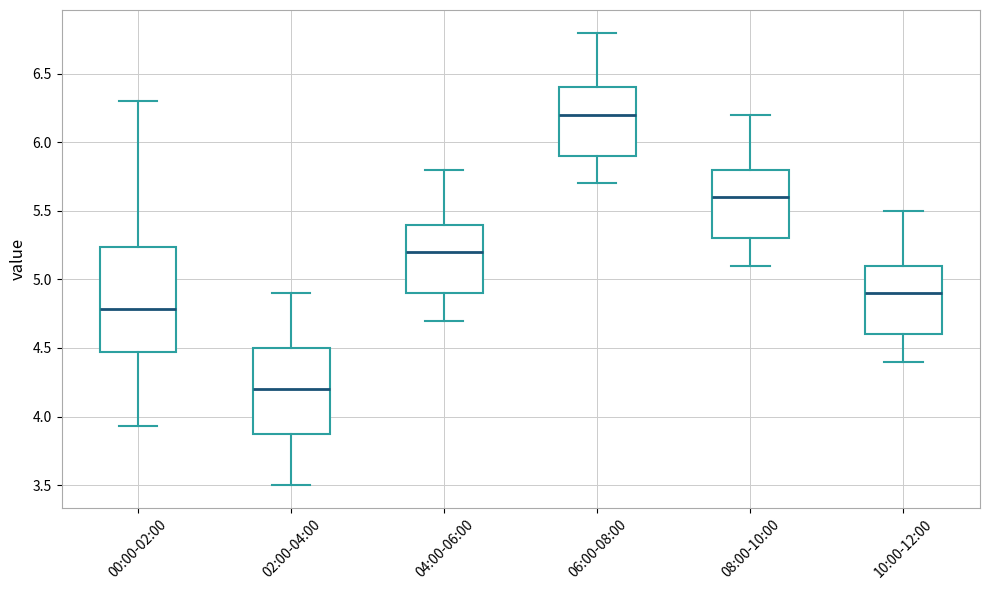

Reading left to right, transcribe this box plot: for each box, give where its median line is, the range the box spans, and where its two whiskers end, as read against the y-axis. The values are not printed on the chart, so give them approximately, as read against the axis.

00:00-02:00: median 4.80, box 4.45 to 5.25, whiskers 3.95 to 6.30
02:00-04:00: median 4.20, box 3.90 to 4.50, whiskers 3.50 to 4.90
04:00-06:00: median 5.20, box 4.90 to 5.40, whiskers 4.70 to 5.80
06:00-08:00: median 6.20, box 5.90 to 6.40, whiskers 5.70 to 6.80
08:00-10:00: median 5.60, box 5.30 to 5.80, whiskers 5.10 to 6.20
10:00-12:00: median 4.90, box 4.60 to 5.10, whiskers 4.40 to 5.50